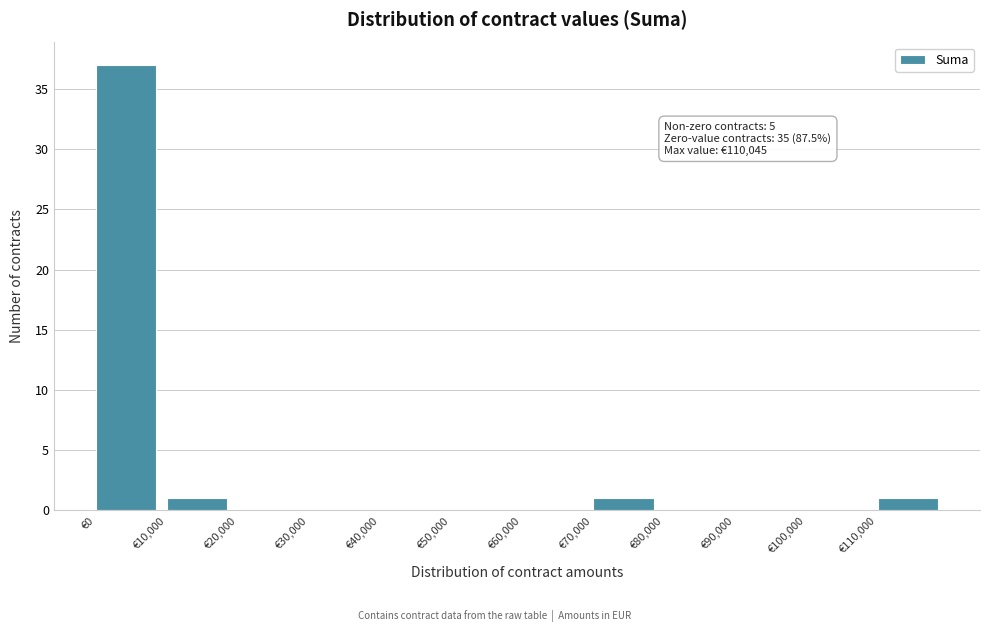

Over which range of the x-axis is the bar tallest?

0 to 10000